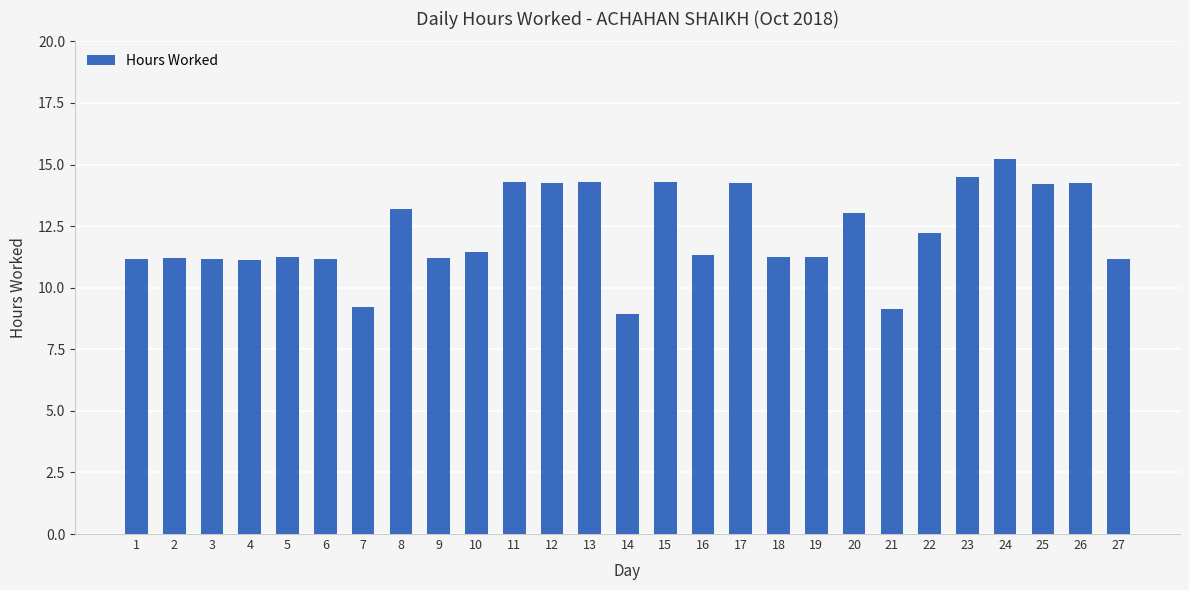

Which has a higher value, 15 or 21?

15